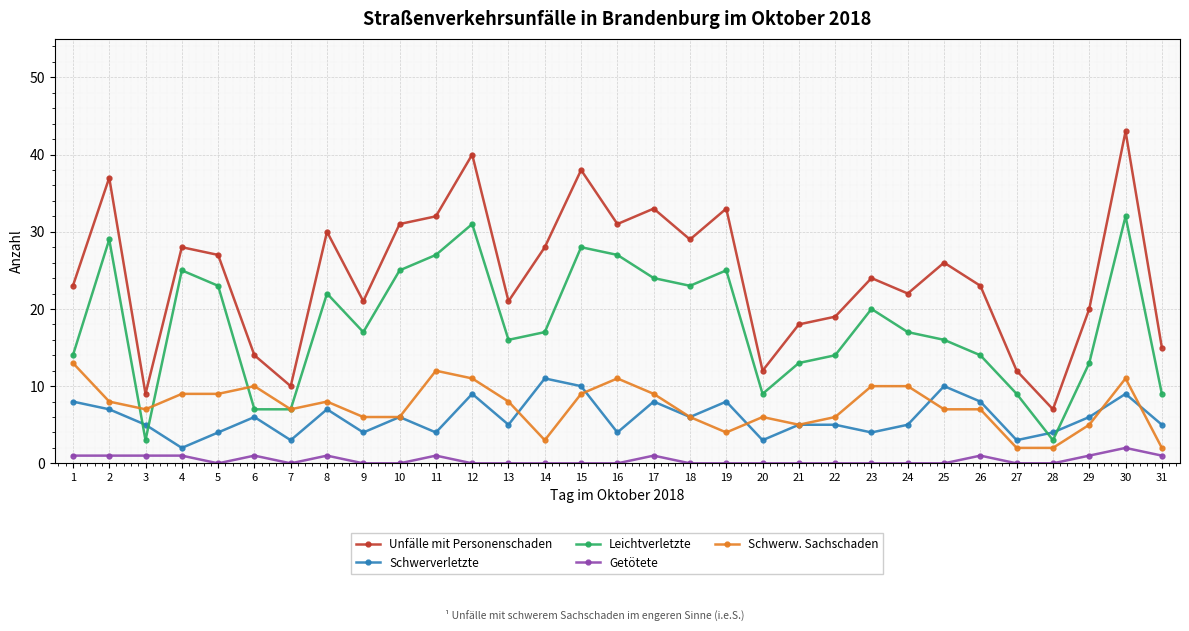

Which series ends up on top after the final intersection of Schwerw. Sachschaden and Schwerverletzte?

Schwerverletzte